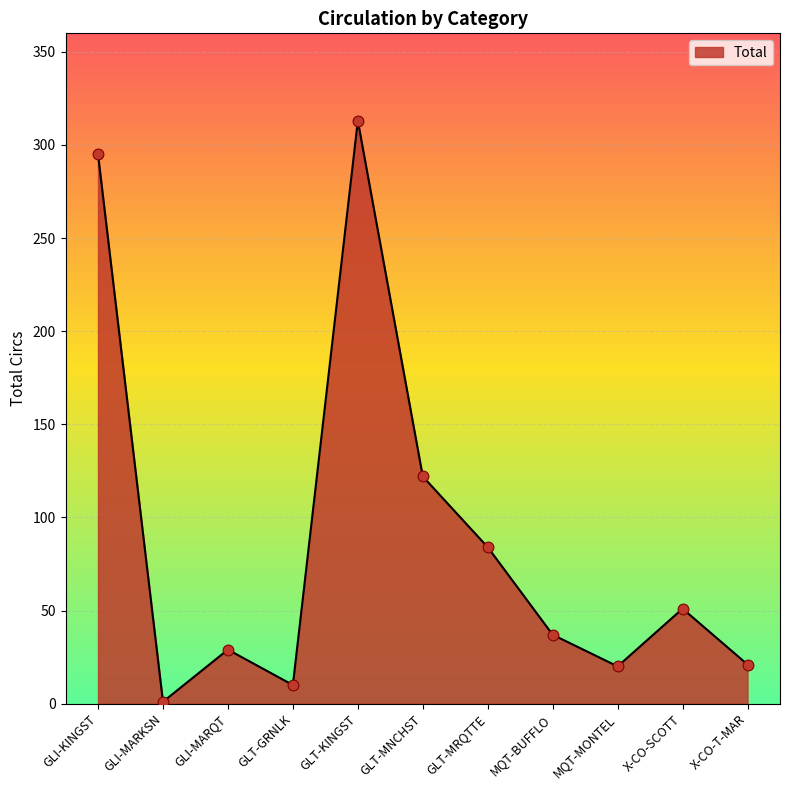

Approximately how many times larger is the value at X-CO-T-MAR compared to GLT-GRNLK?

2.1